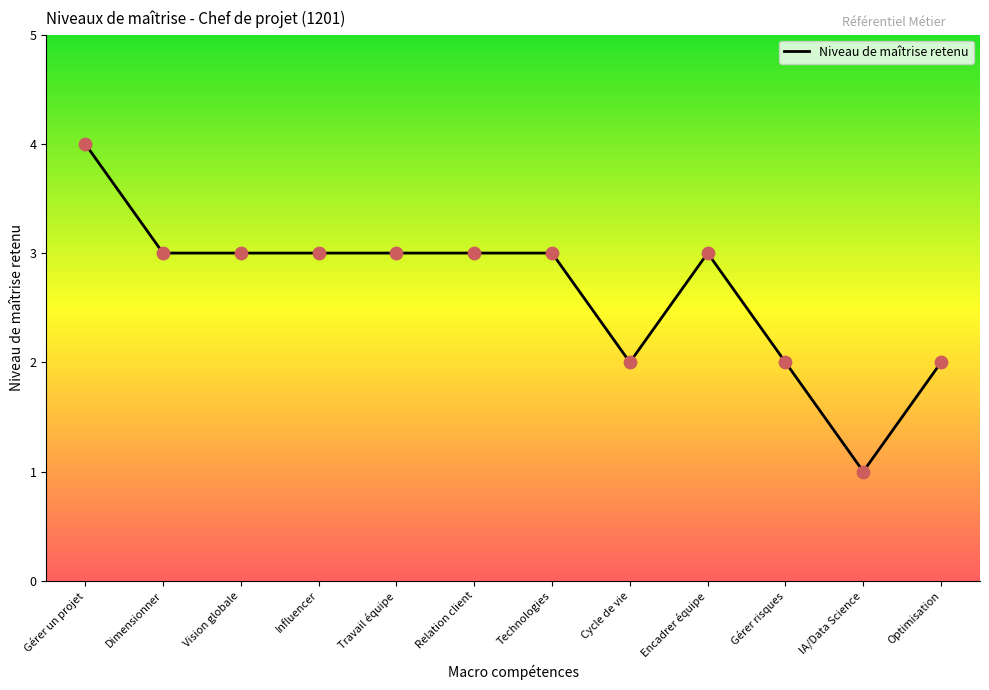

Between Encadrer équipe and Cycle de vie, which is larger?

Encadrer équipe